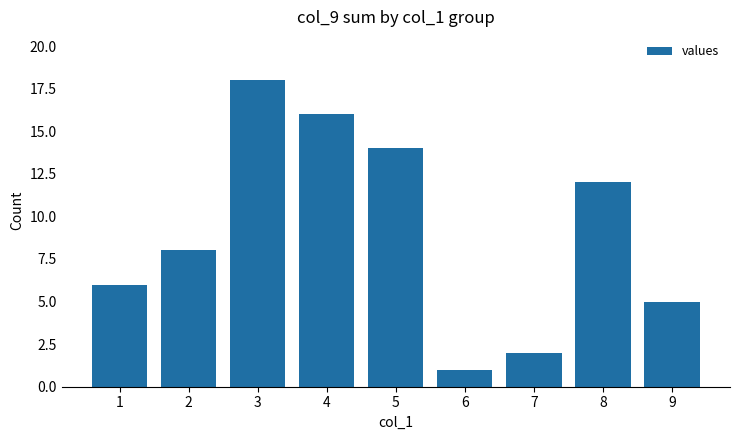

Does the chart contain any negative values?

No